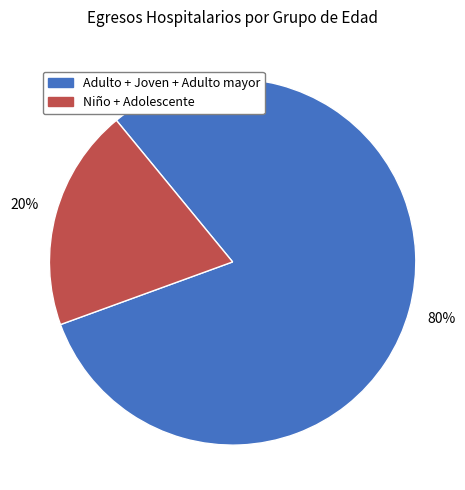

Is there a majority slice in this chart?

Yes